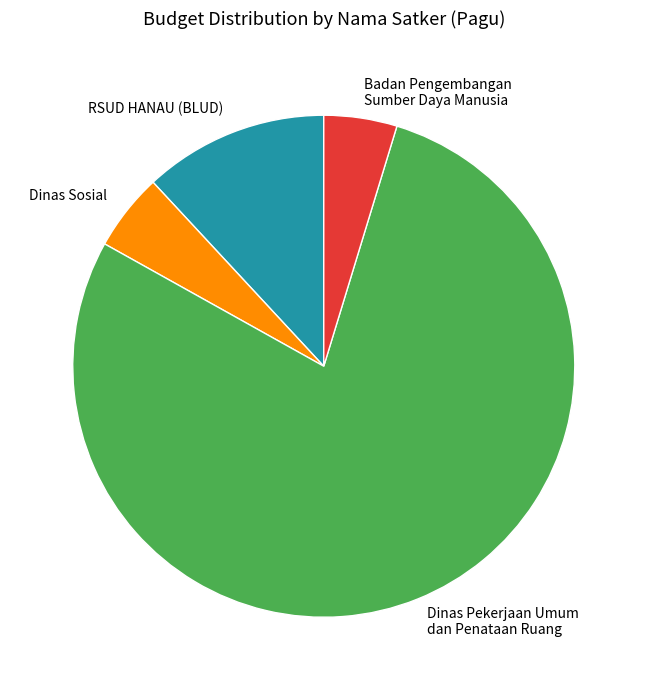

Between Dinas Pekerjaan Umum dan Penataan Ruang and RSUD HANAU (BLUD), which is larger?

Dinas Pekerjaan Umum dan Penataan Ruang